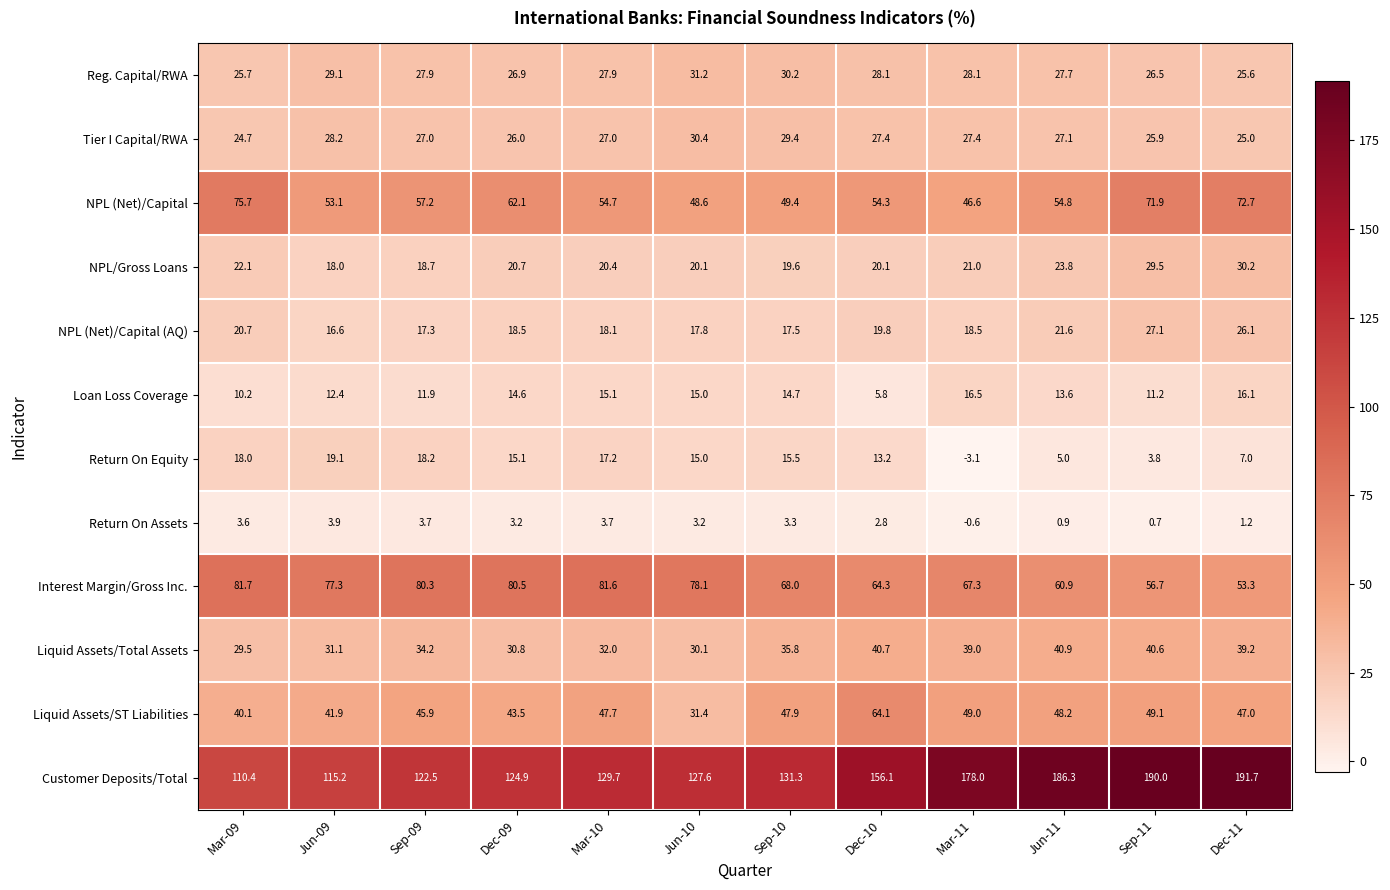

What is the difference between the second highest and second lowest values in the Customer Deposits/Total series?

74.8